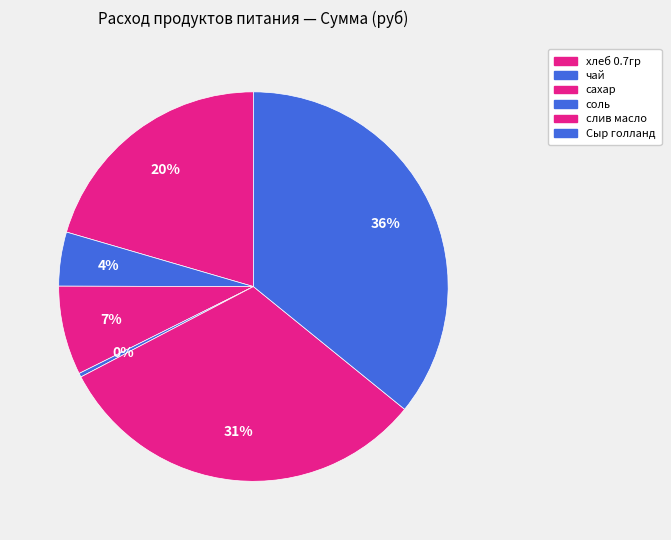

How many slices are in this pie chart?

6